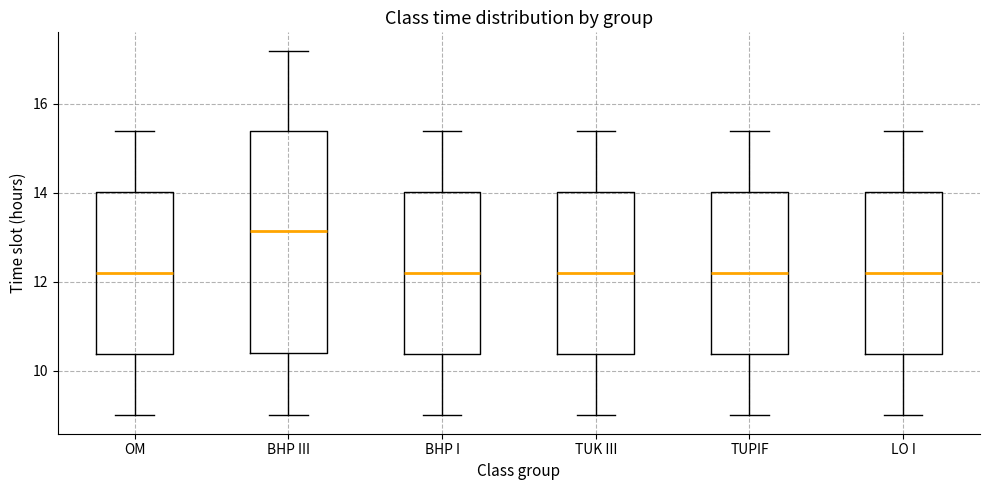

Where does the median line of the box for BHP I sit on the y-axis? The values are not printed on the chart, so give them approximately, as read against the axis.

12.2